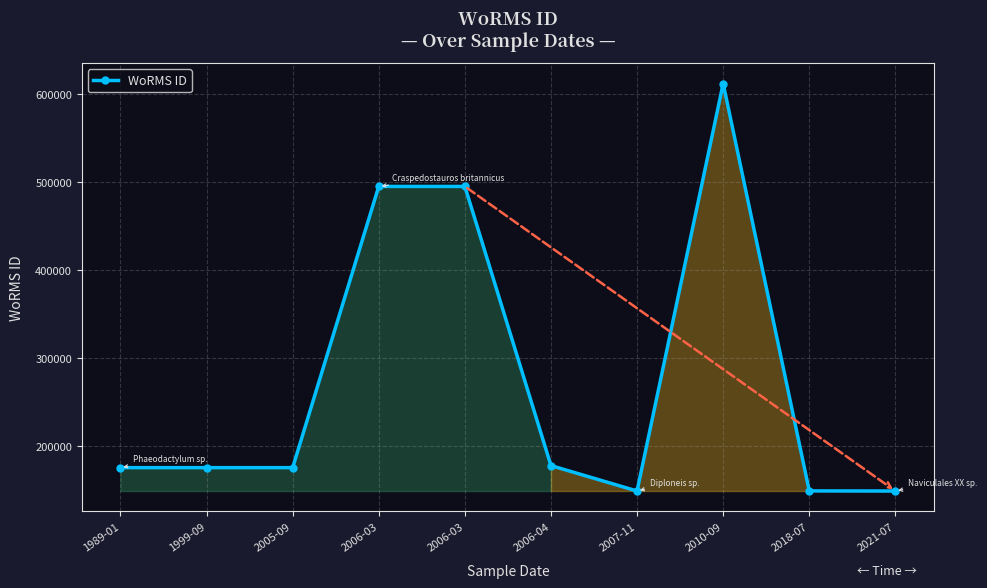

How many data points does each series have?

10